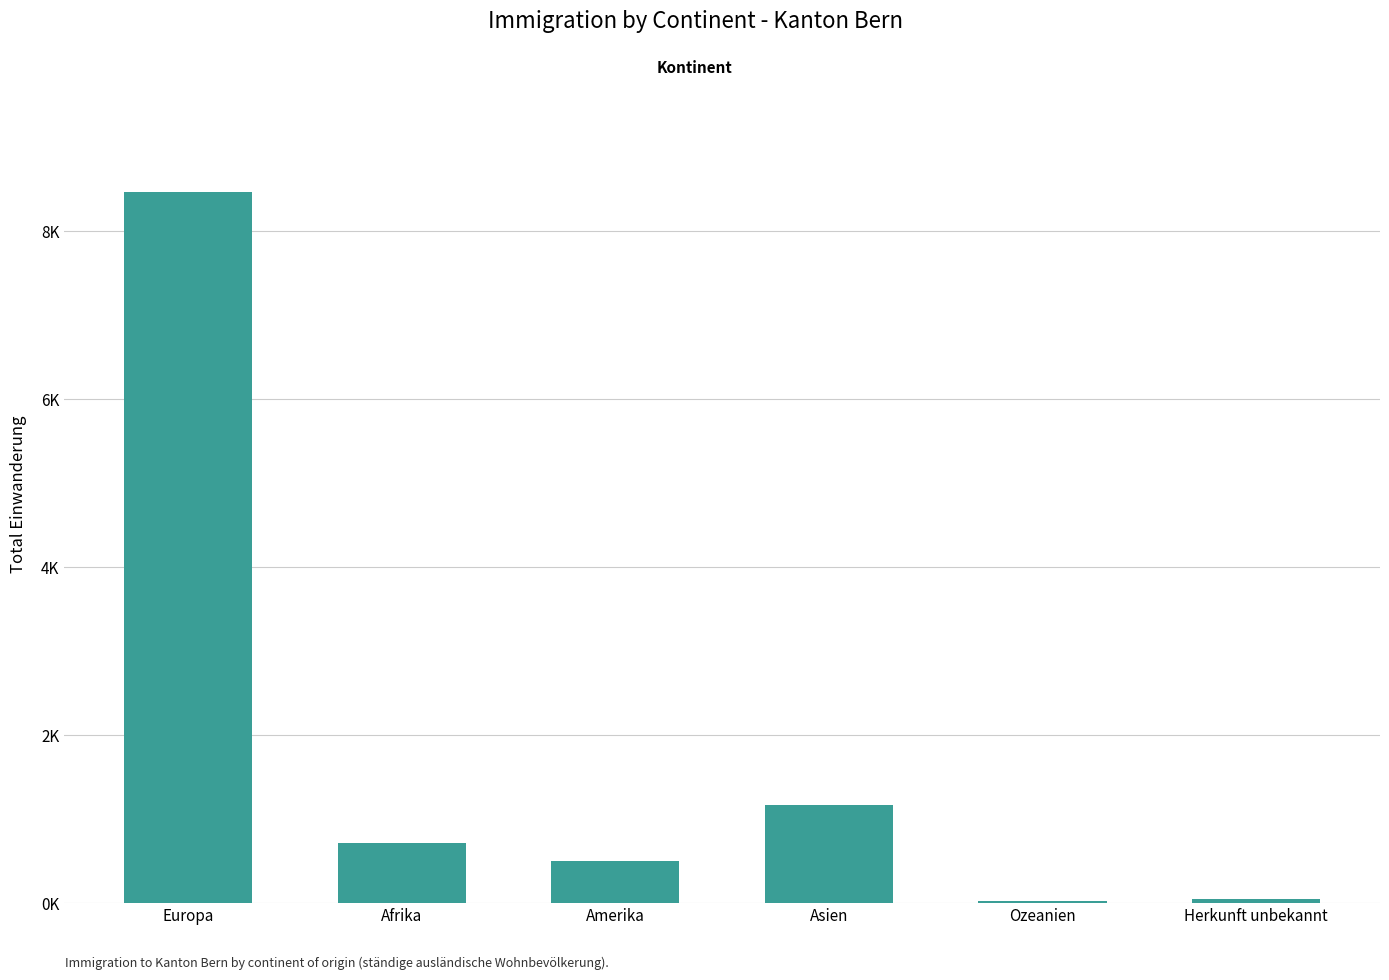

Reading left to right, what are all the values shown in this chart?

8469	712	497	1167	22	52